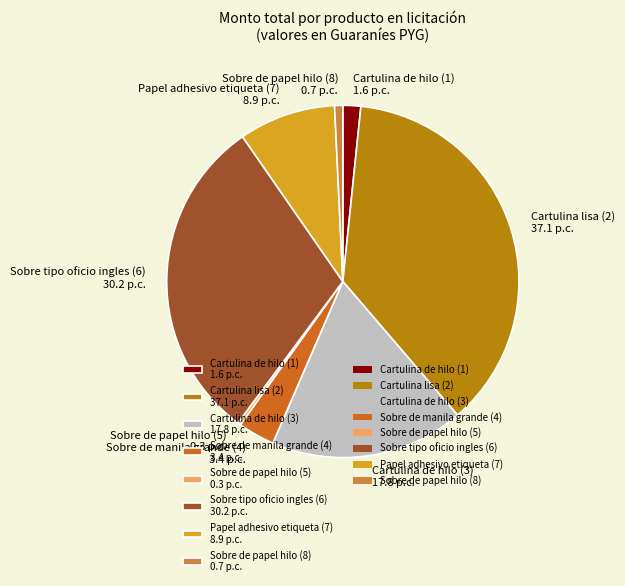

True or false: Cartulina de hilo (3) accounts for 18% of the total.

True